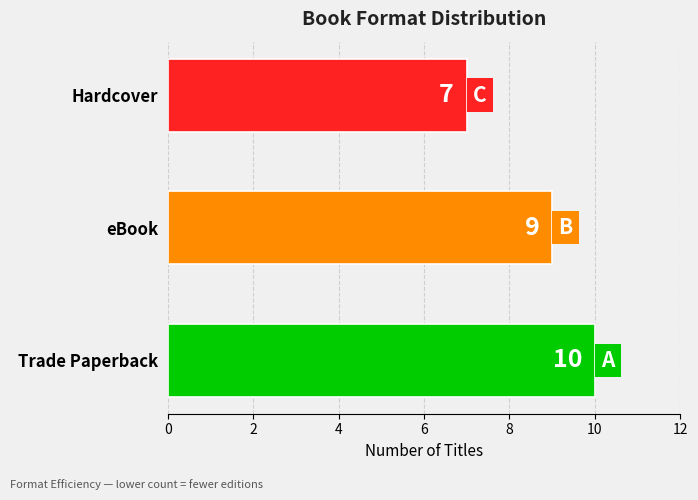

Read the value at eBook.

9